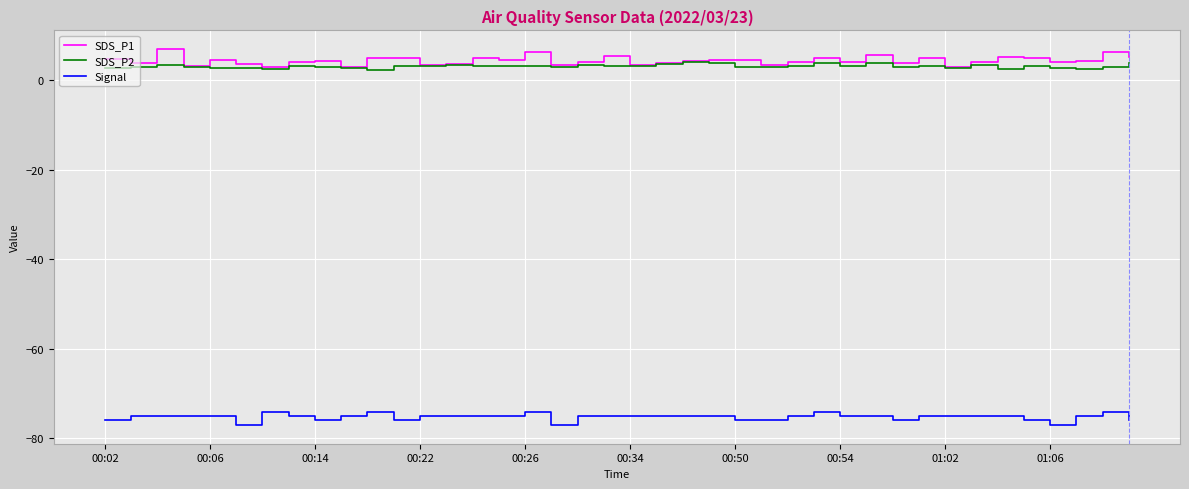

True or false: Signal and SDS_P1 cross at least once.

False